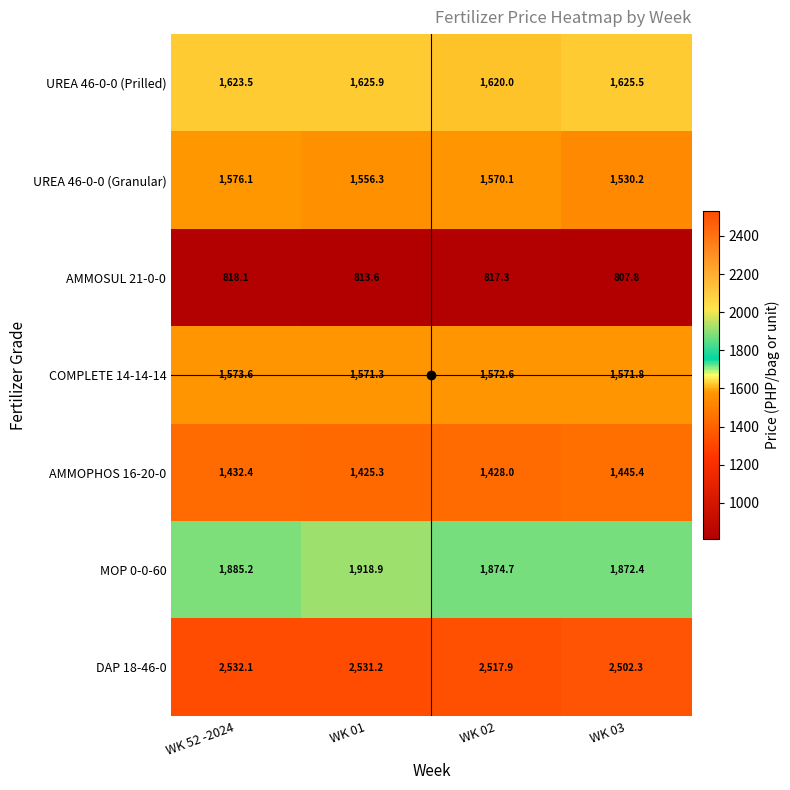

How many categories are shown in the chart?

4